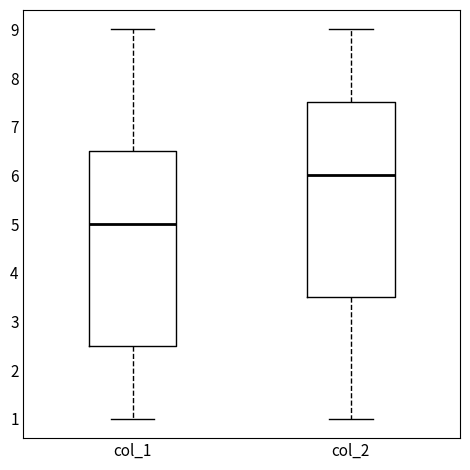

Reading left to right, transcribe this box plot: for each box, give where its median line is, the range the box spans, and where its two whiskers end, as read against the y-axis. The values are not printed on the chart, so give them approximately, as read against the axis.

col_1: median 5.0, box 2.5 to 6.5, whiskers 1.0 to 9.0
col_2: median 6.0, box 3.5 to 7.5, whiskers 1.0 to 9.0